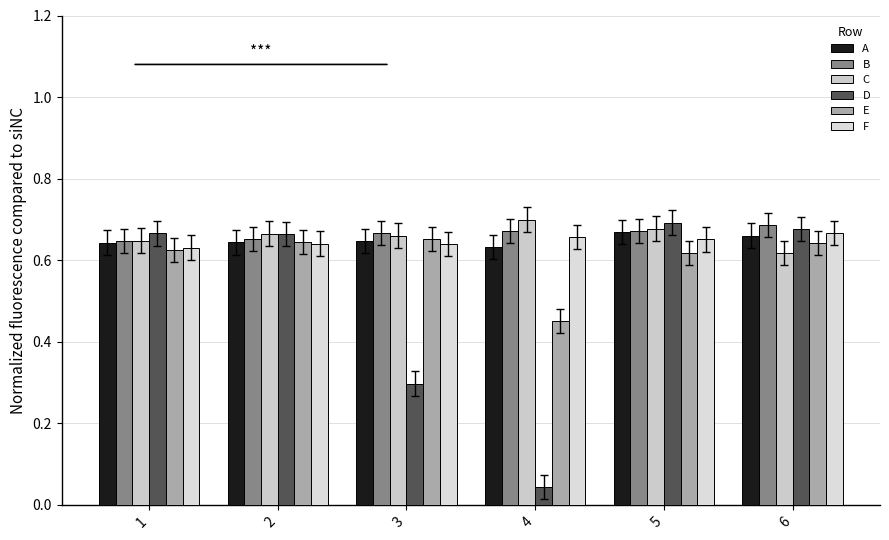

At how many categories does at least one series exceed 0?

6